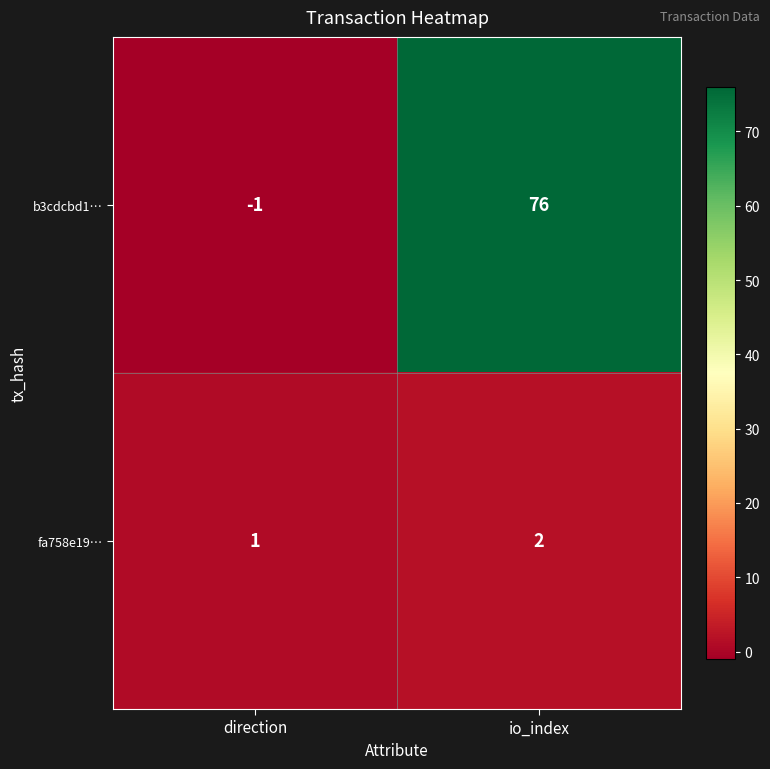

List the series in order of their overall mean, highest first.

b3cdcbd1…, fa758e19…